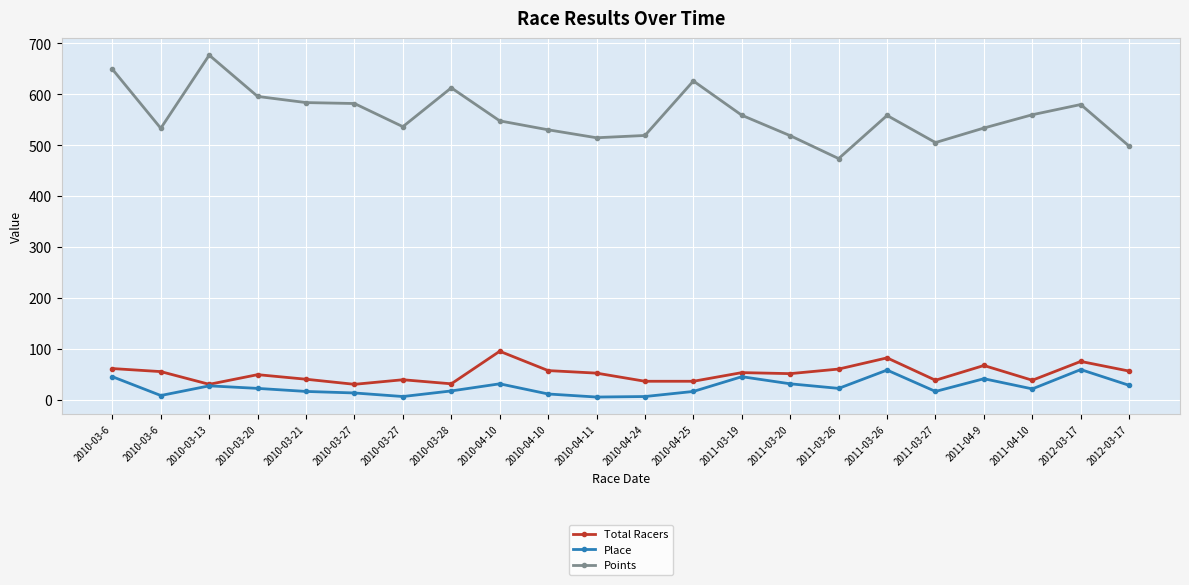

Which series has the largest total across all categories?

Points